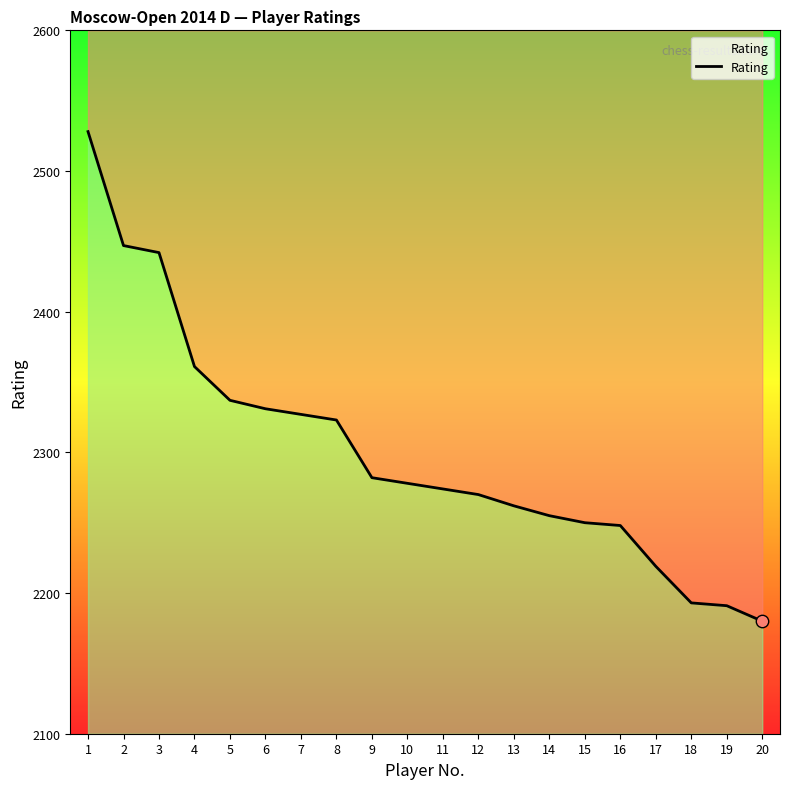

Which has a higher value, 18 or 9?

9